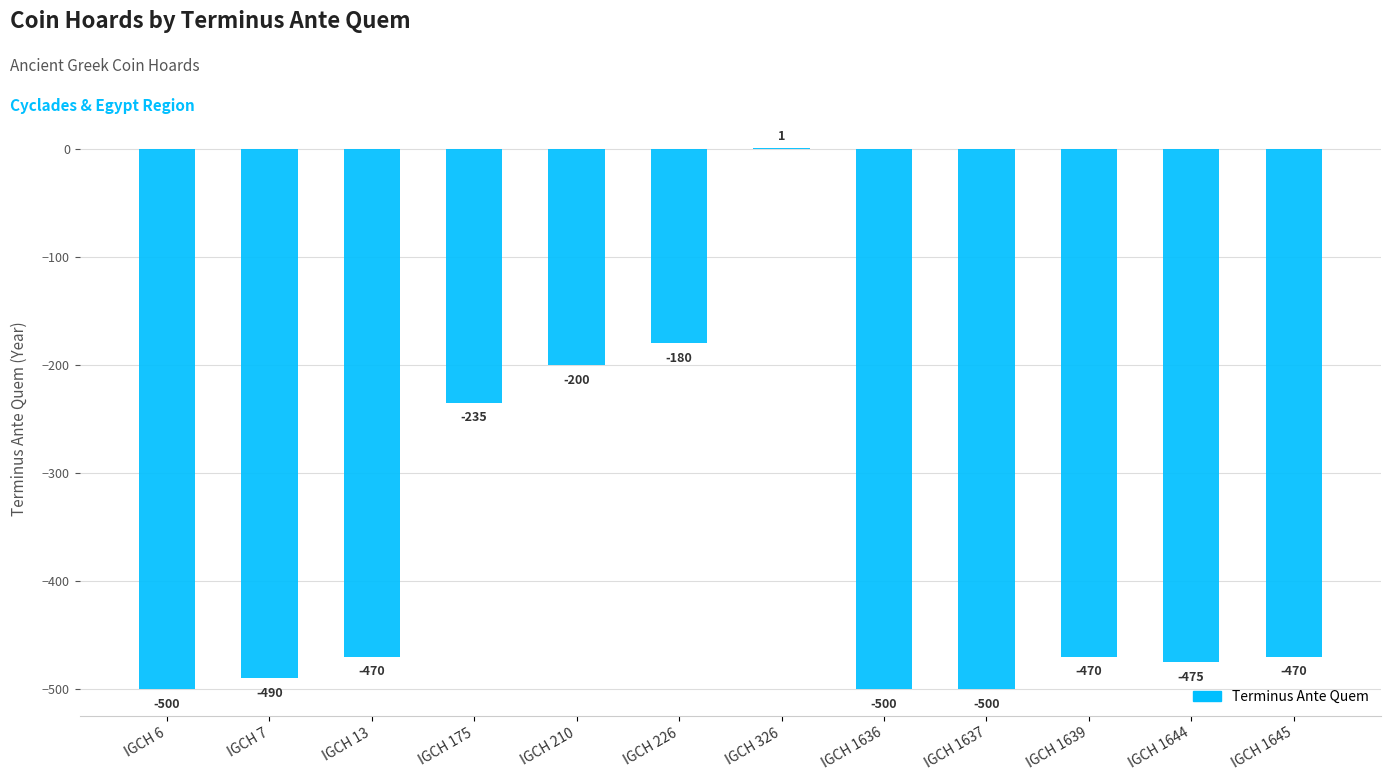

What is the sum of all values?

-4489